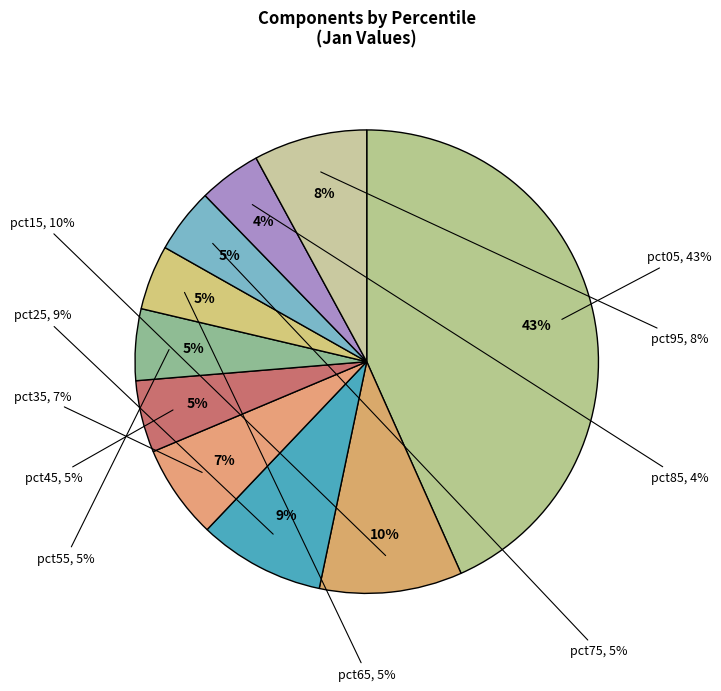

True or false: pct05 accounts for 32% of the total.

False